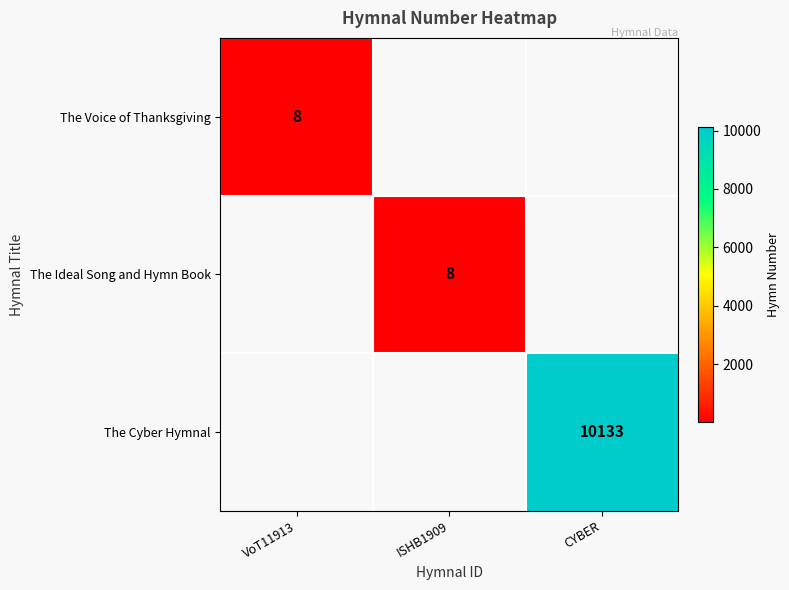

How many series are shown in this chart?

3